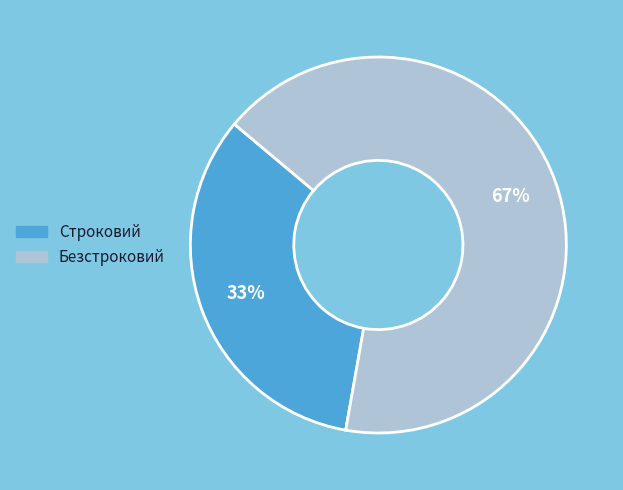

Do Безстроковий and Строковий together represent more than half of the pie?

Yes